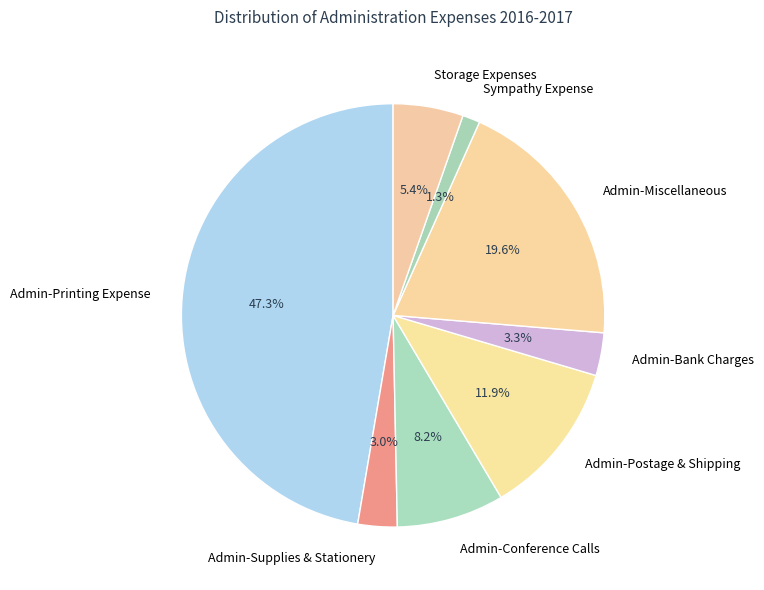

Between Admin-Printing Expense and Storage Expenses, which is larger?

Admin-Printing Expense